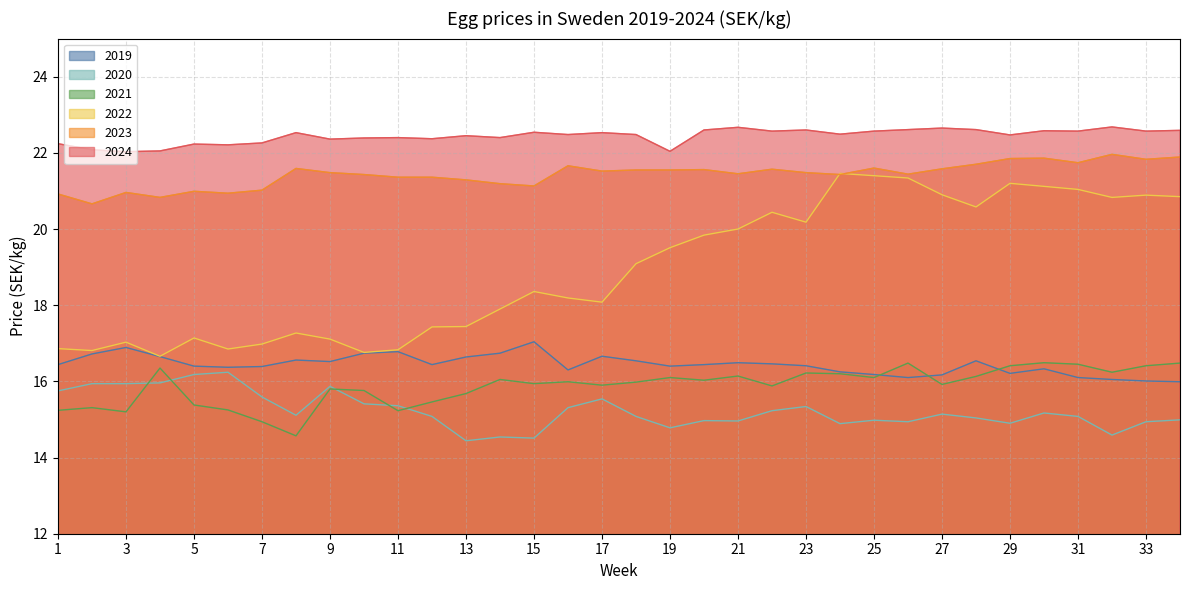

At how many categories does at least one series exceed 17?

34